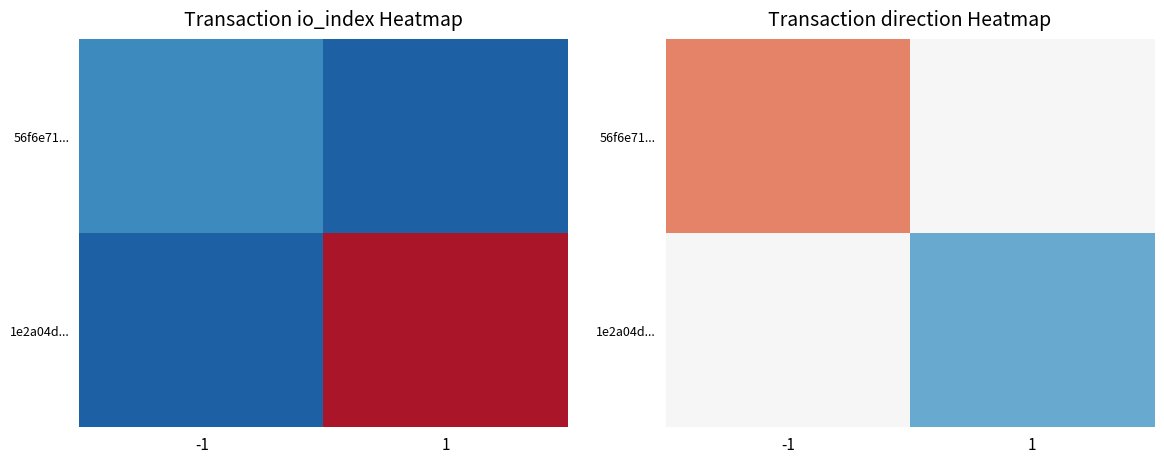

Read the 1e2a04d... value at 1.

1